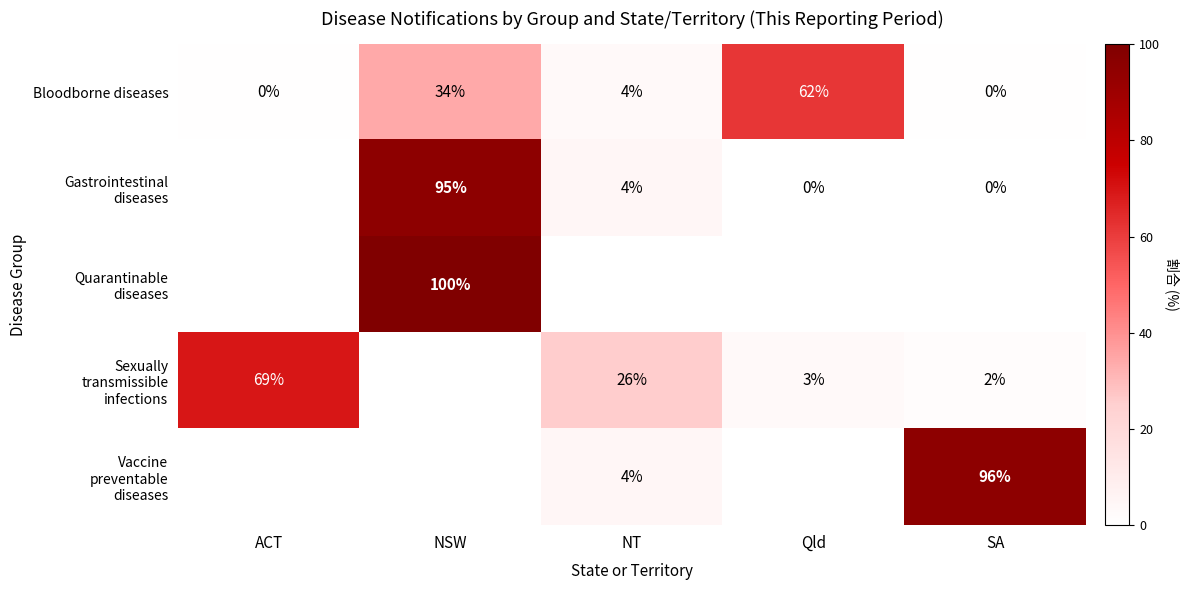

What is the difference between the Bloodborne diseases values at ACT and NSW?

34